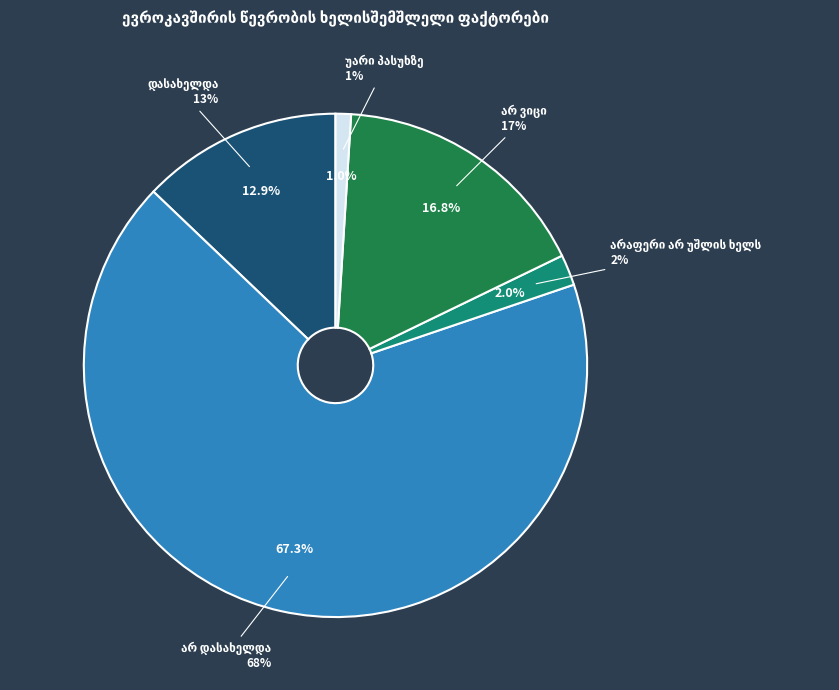

How many slices are in this pie chart?

5